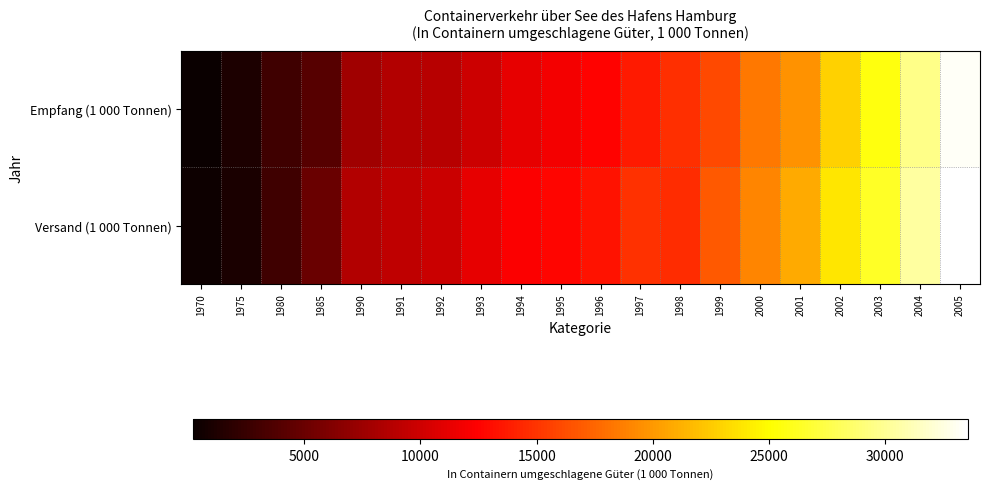

At 2002, list the series in order from smallest to largest.

Empfang (1 000 Tonnen), Versand (1 000 Tonnen)